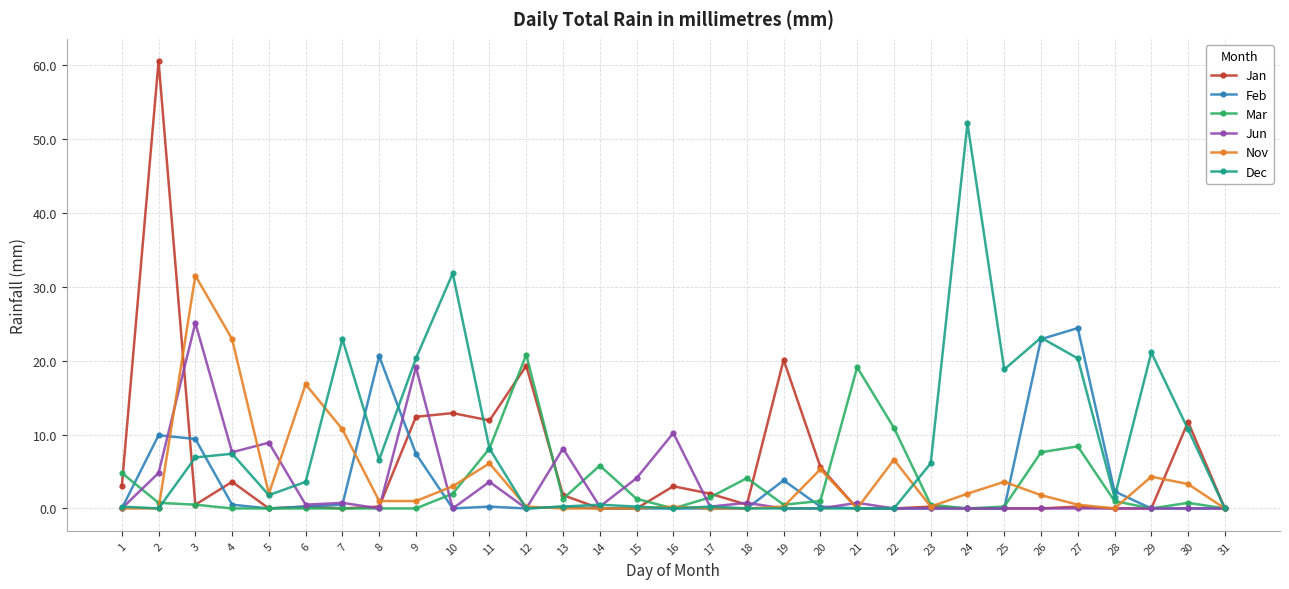

Where is Mar nearest to the value 10?

22